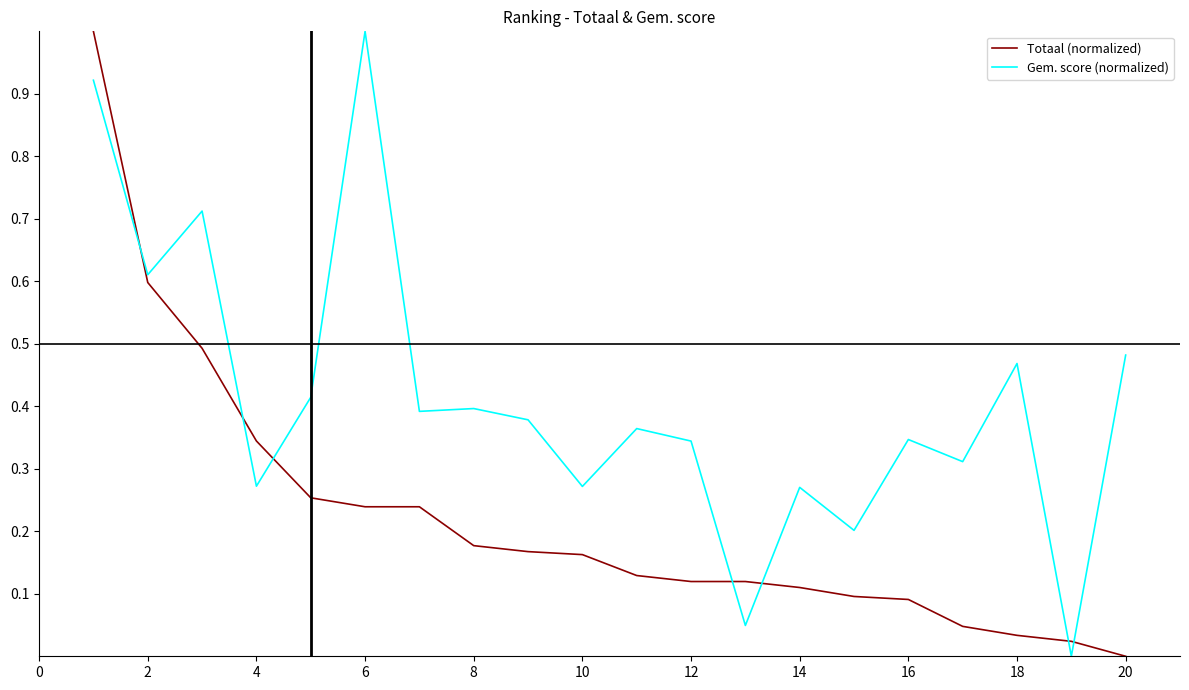

Is this an area chart (filled region under the line)?

No